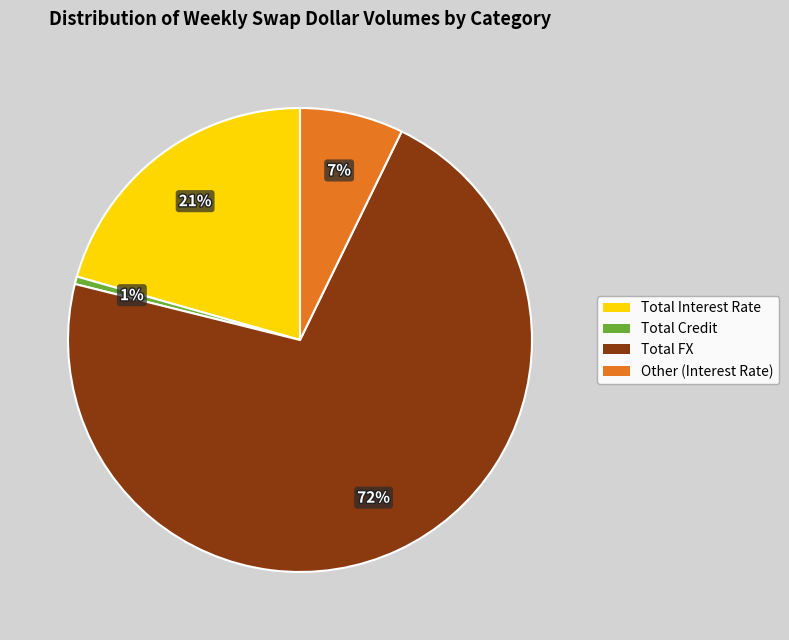

To the nearest percent, what is the difference between the Other (Interest Rate) and Total FX slice percentages?

64%